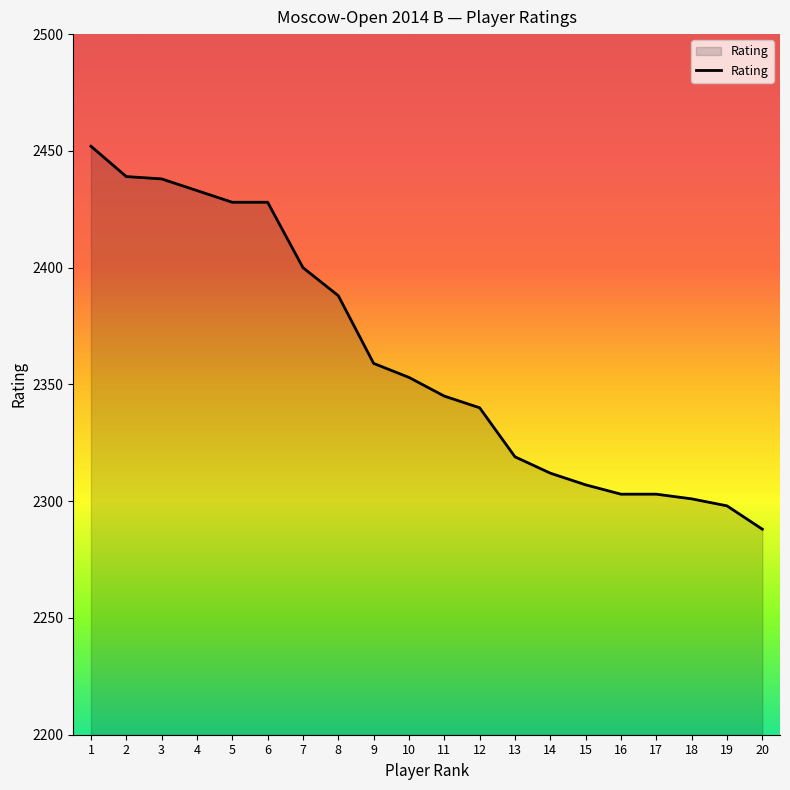

The chart shows a value of 2359 at 9. True or false?

True